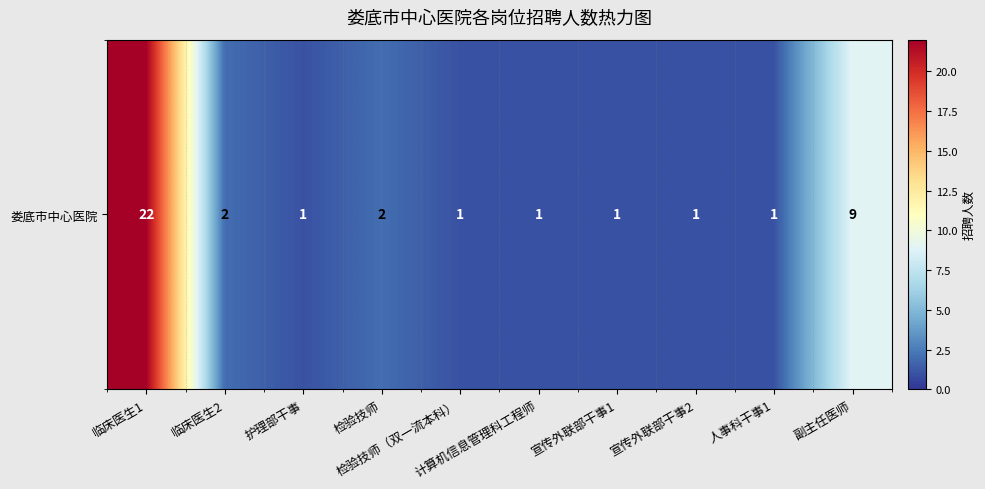

Reading right to left, list all the values displayed in this chart.

9	1	1	1	1	1	2	1	2	22